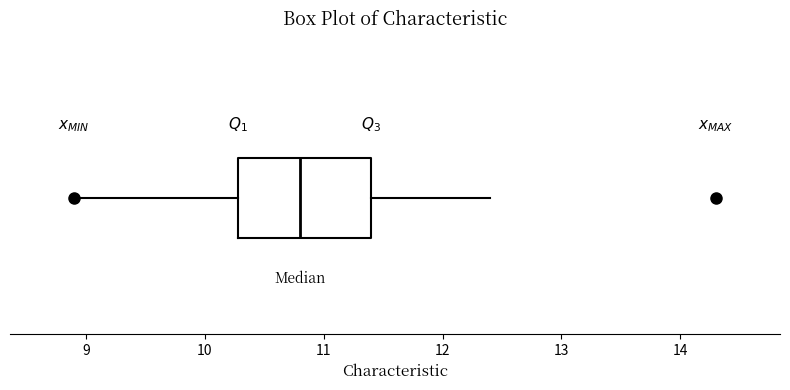

Where is the right edge of the box on the x-axis? The values are not printed on the chart, so give them approximately, as read against the axis.

11.4